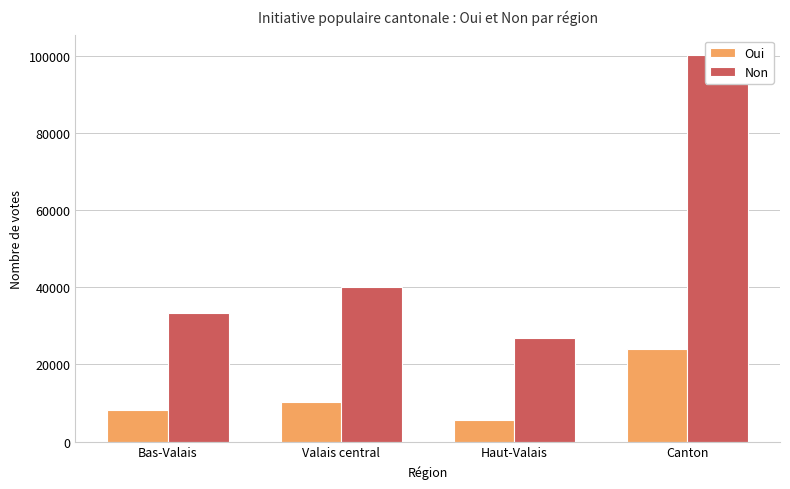

What is the difference between the maximum and minimum values in the Oui series?

18311